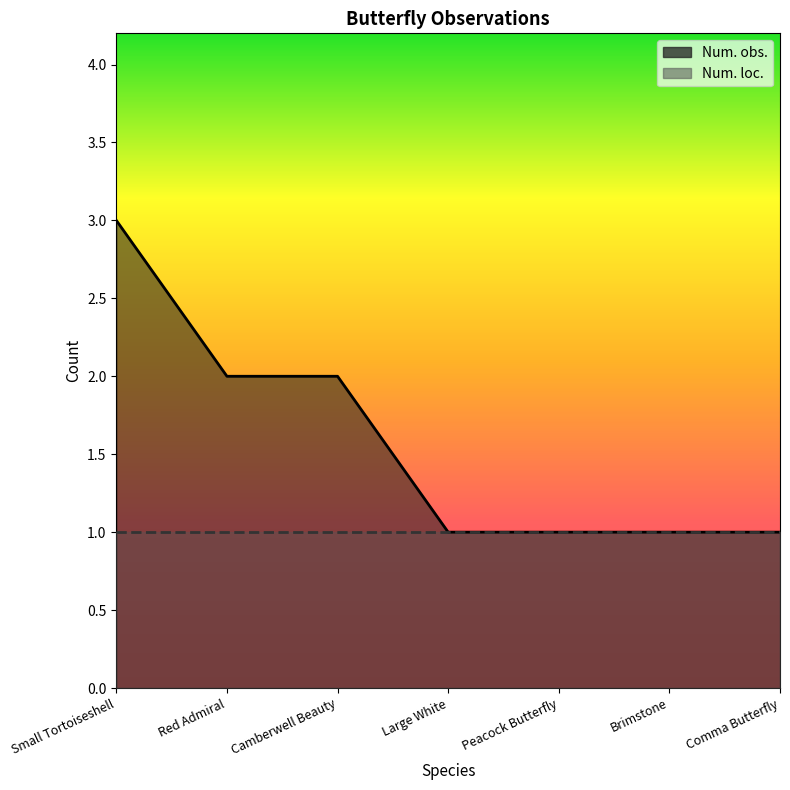

Reading left to right, transcribe all the data shown in this chart.

3	2	2	1	1	1	1